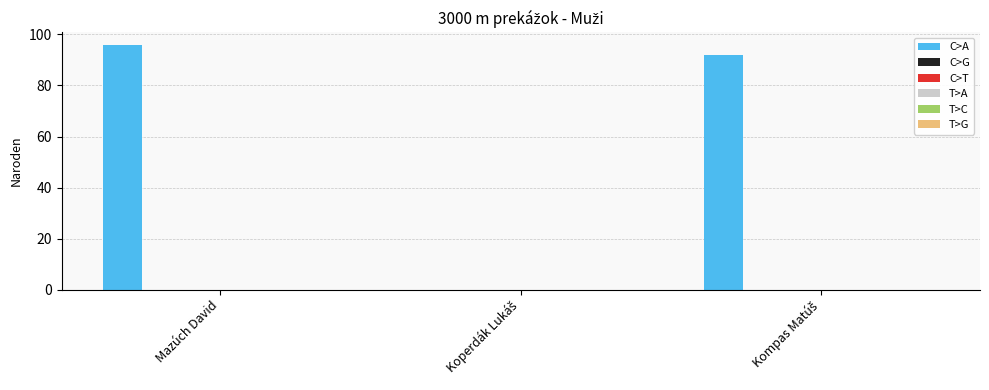

What is the maximum value shown in the chart?

96